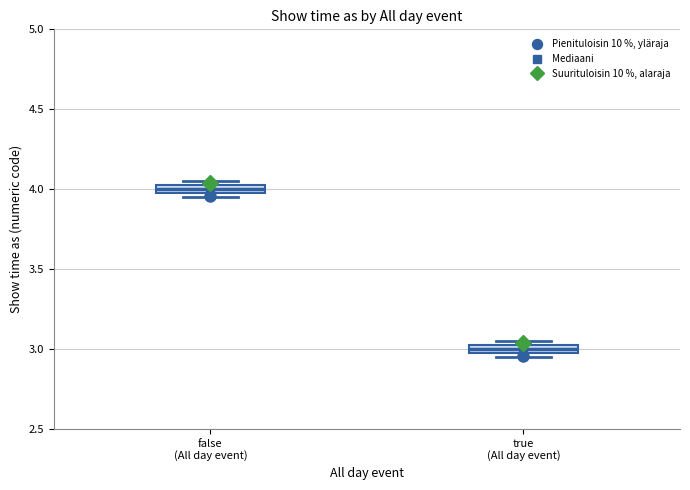

Which box's median line is the highest?

false (All day event)